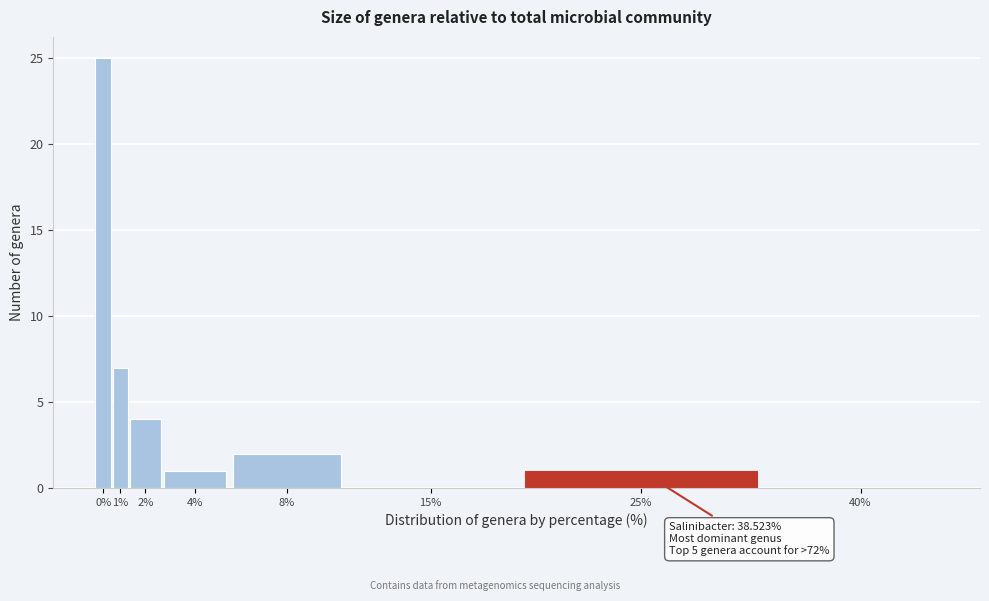

Reading right to left, what are all the values shown in this chart?

40%=0	25%=1	15%=0	8%=2	4%=1	2%=4	1%=7	0%=25